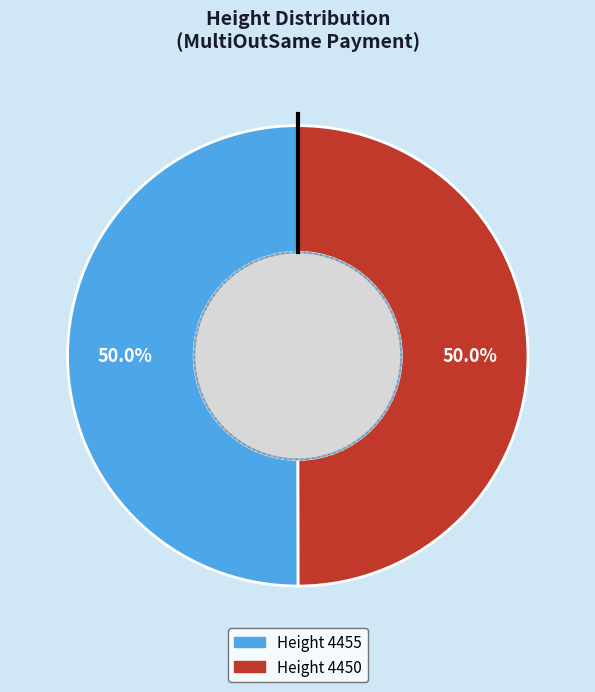

How many segments does this pie chart have?

2